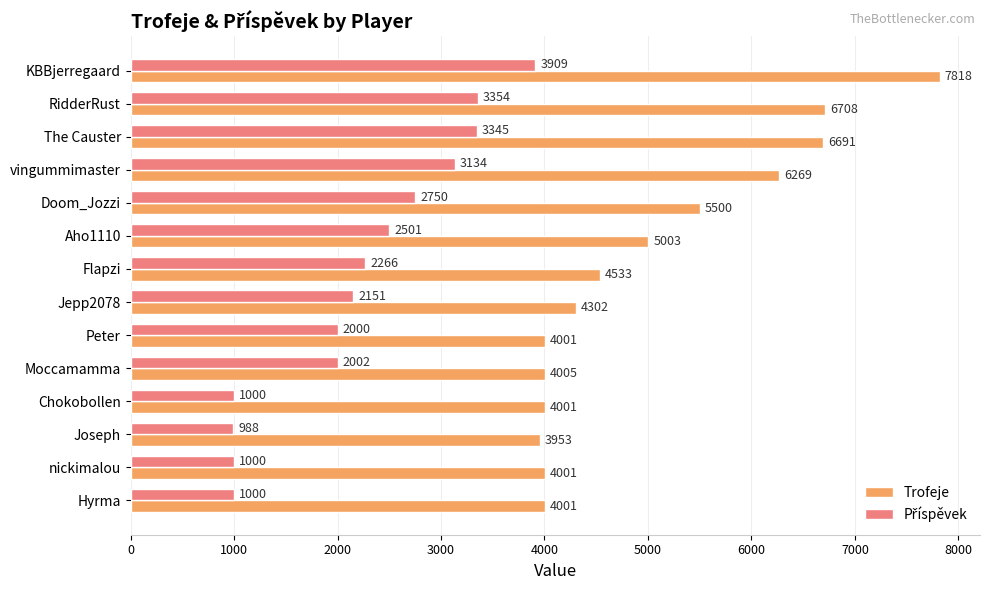

Which series has the widest spread of values?

Trofeje